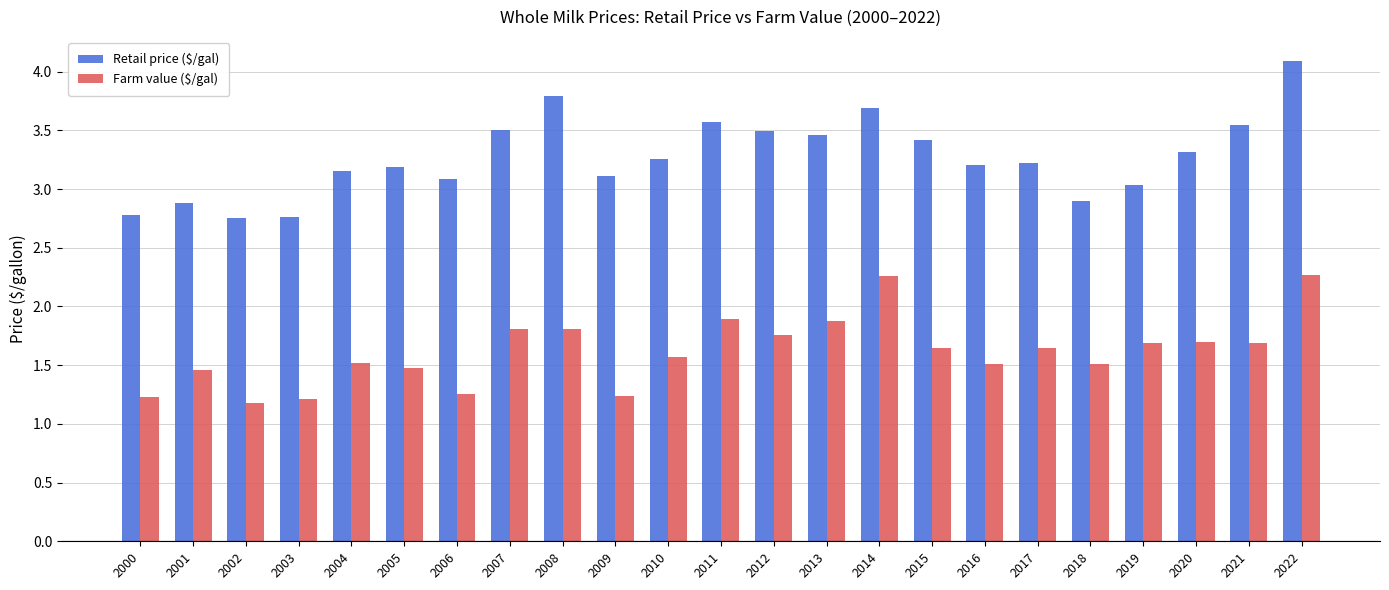

Which category has the highest value across all series?

2022